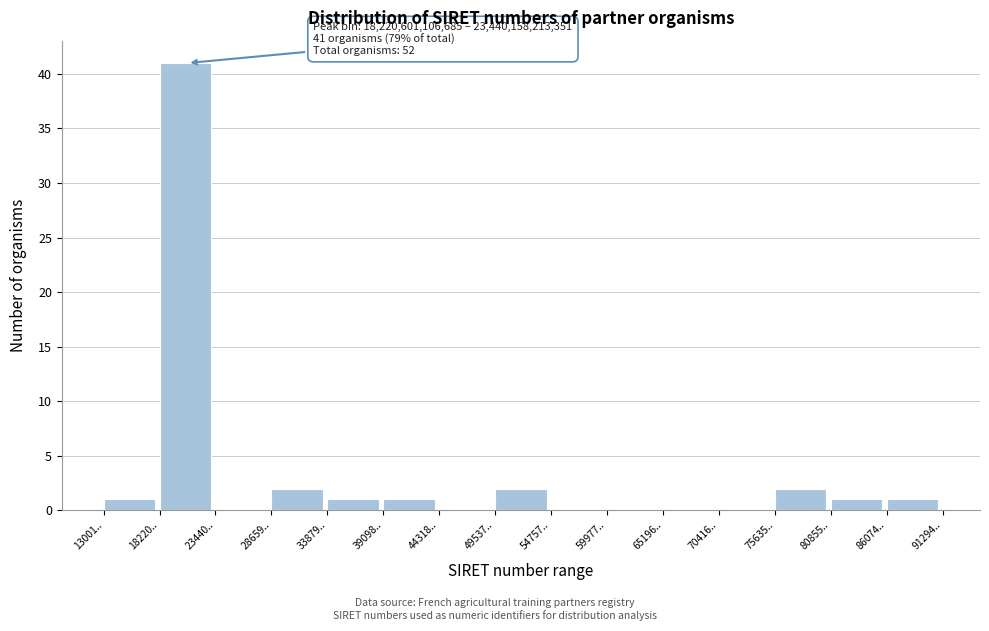

Reading left to right, extract all data points from this chart.

13001..=1	18220..=41	23440..=0	28659..=2	33879..=1	39098..=1	44318..=0	49537..=2	54757..=0	59977..=0	65196..=0	70416..=0	75635..=2	80855..=1	86074..=1